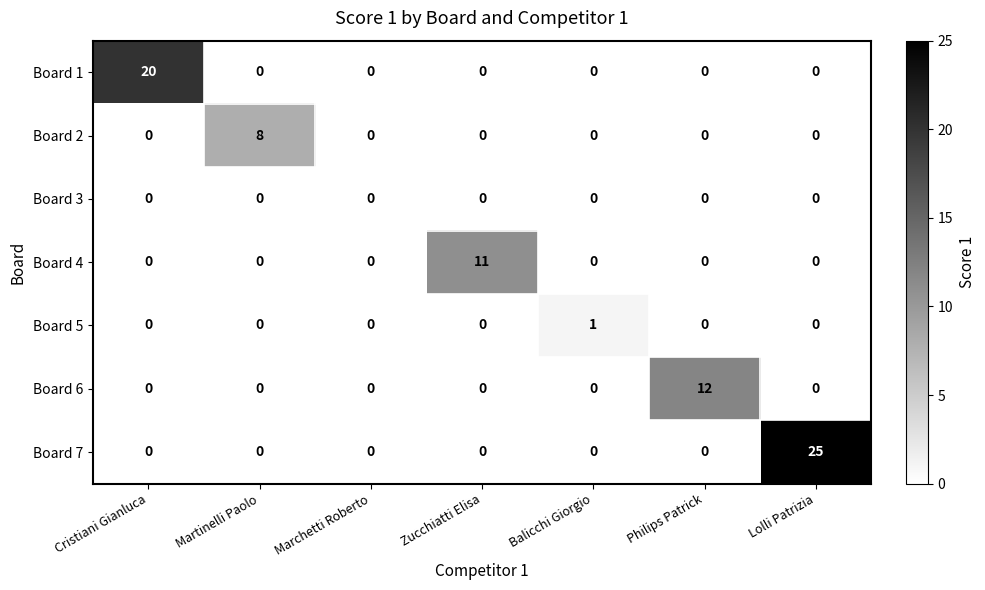

What is the maximum value shown in the chart?

25